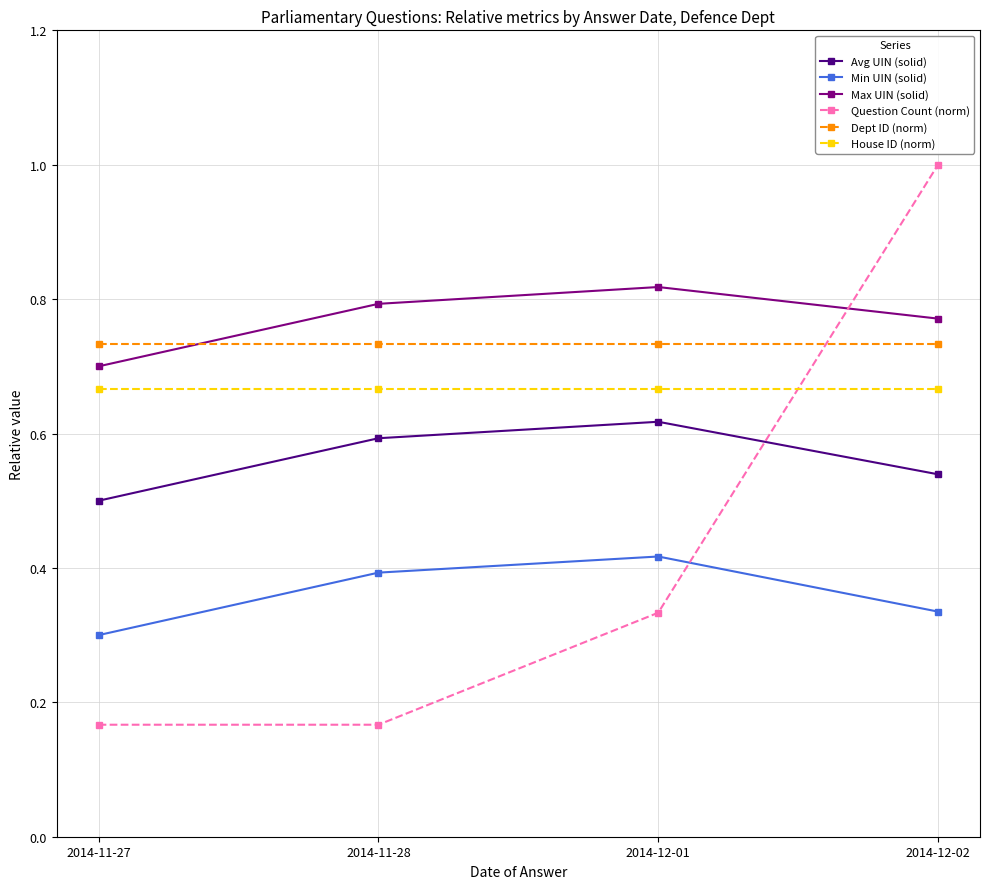

Does the chart have visible grid lines?

Yes